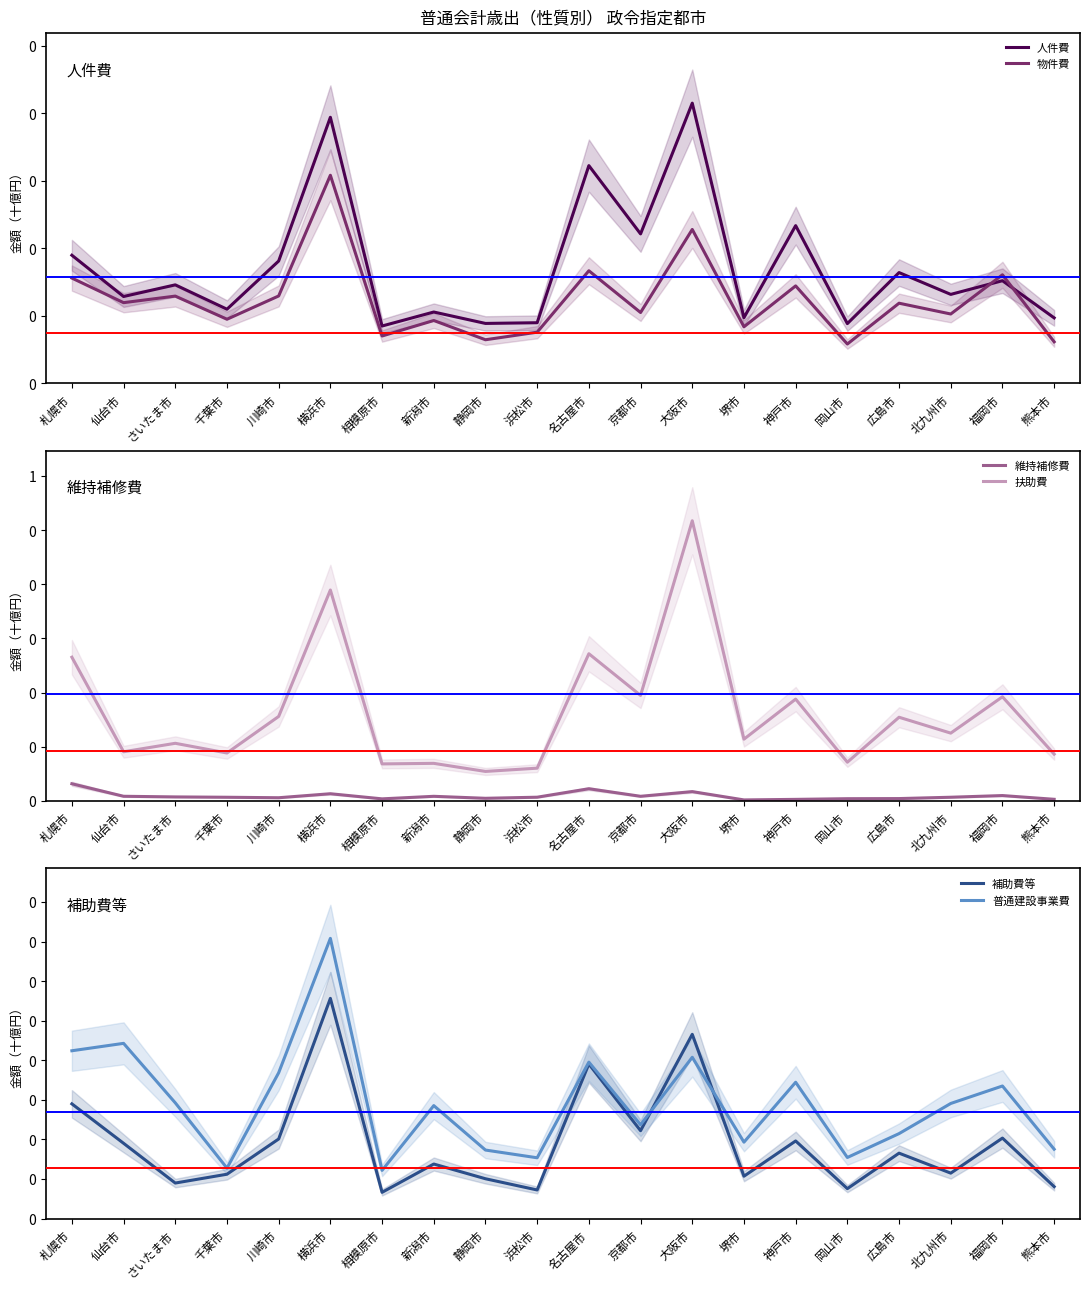

What is the difference between the maximum and minimum values in the 普通建設事業費 series?

0.1